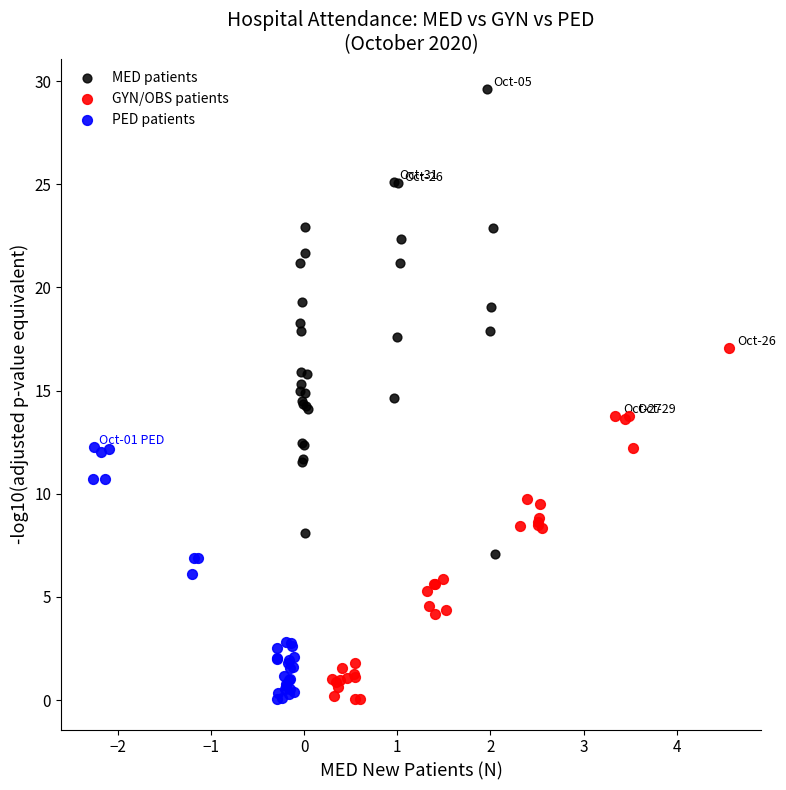

Which series has the largest Y range (max minus min)?

MED patients